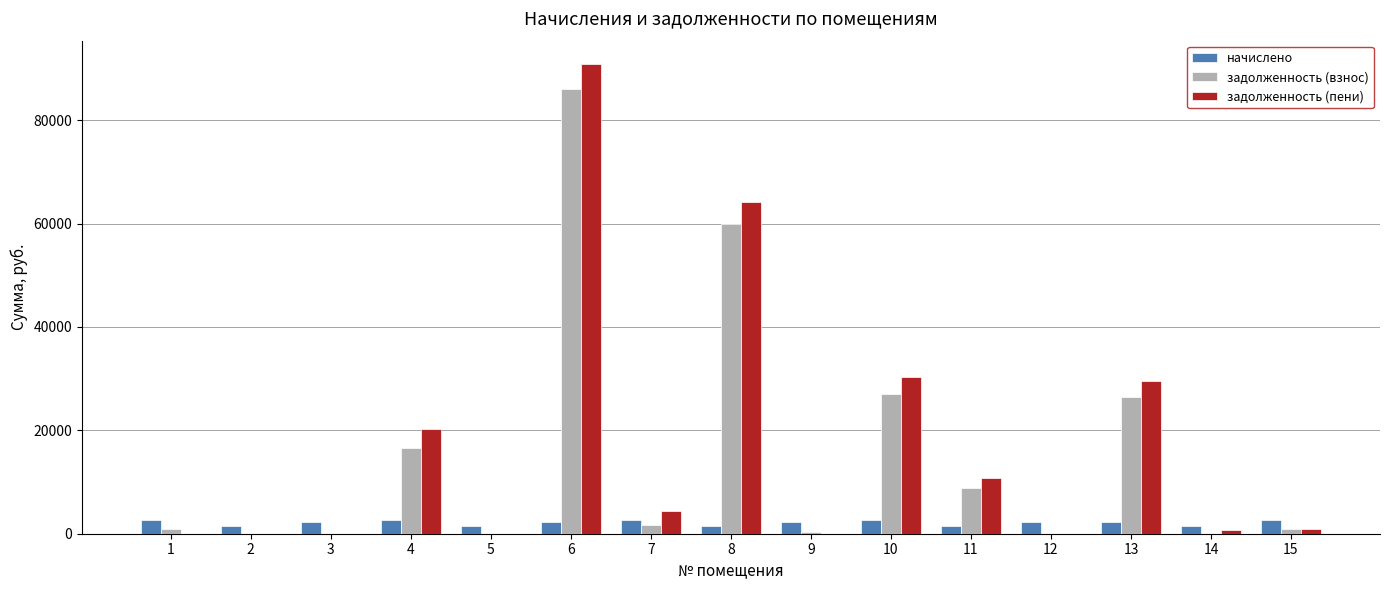

At which category is the sum across all series the highest?

6